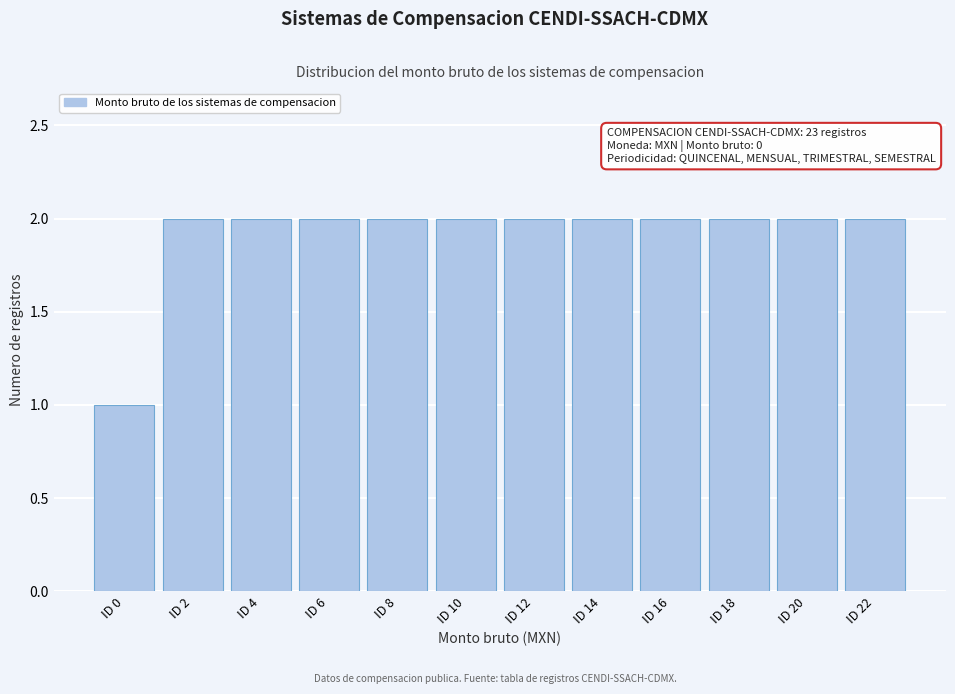

Reading right to left, extract all data points from this chart.

2	2	2	2	2	2	2	2	2	2	2	1